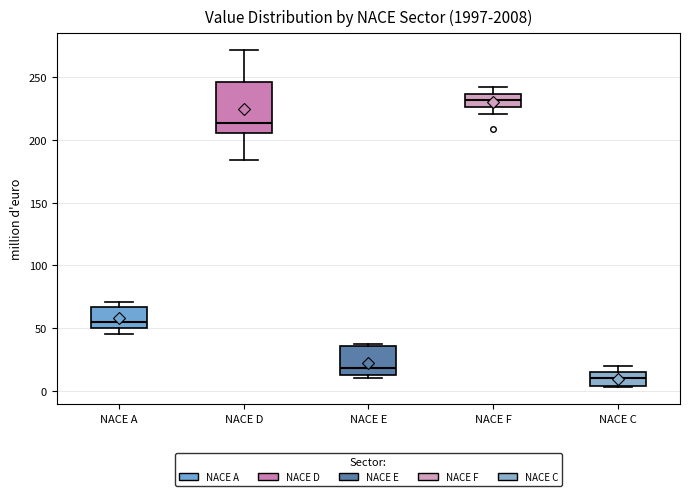

Where is the upper edge of the box for NACE C on the y-axis? The values are not printed on the chart, so give them approximately, as read against the axis.

15